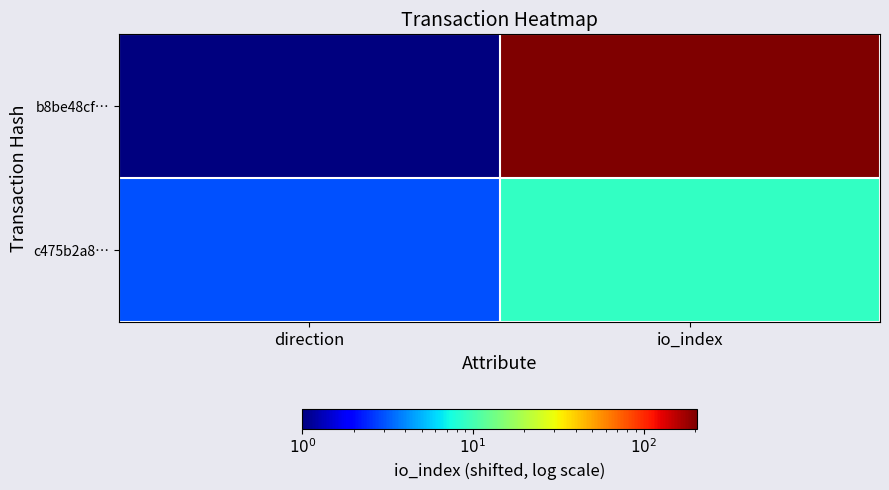

What is the spread (max minus min) of values at io_index?

196